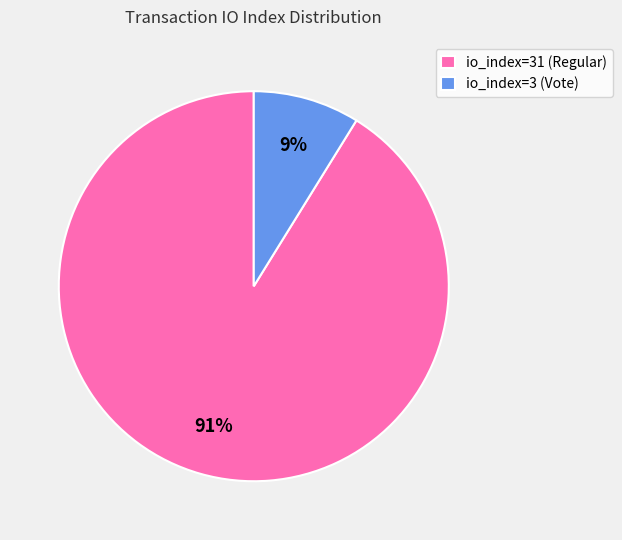

Is there any slice that represents more than half of the pie?

Yes